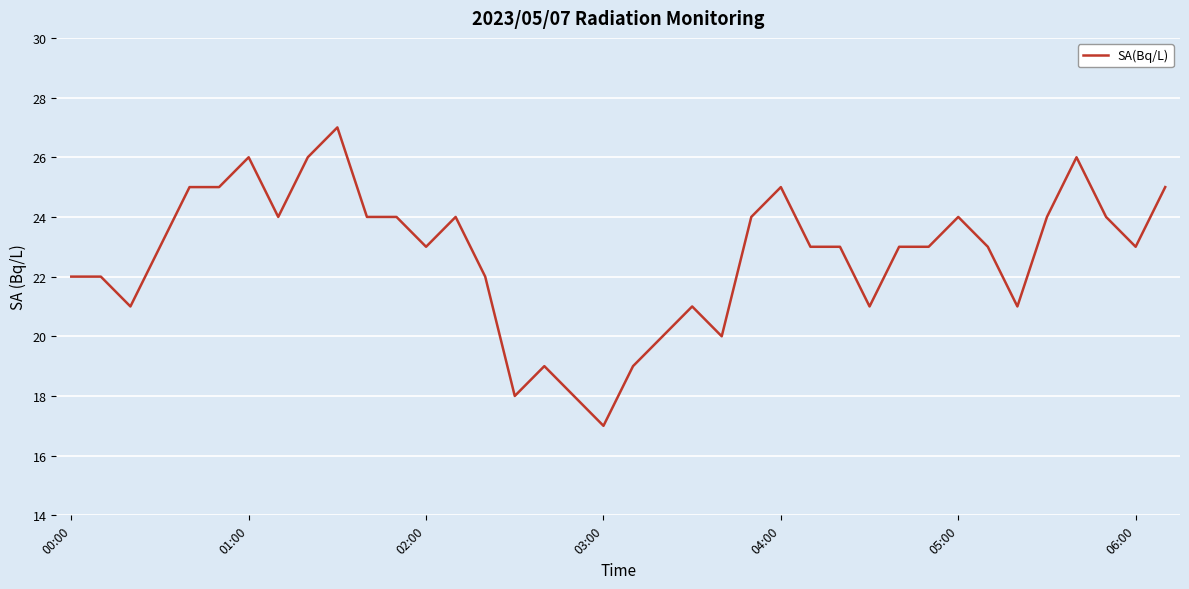

What is the maximum value shown in the chart?

27